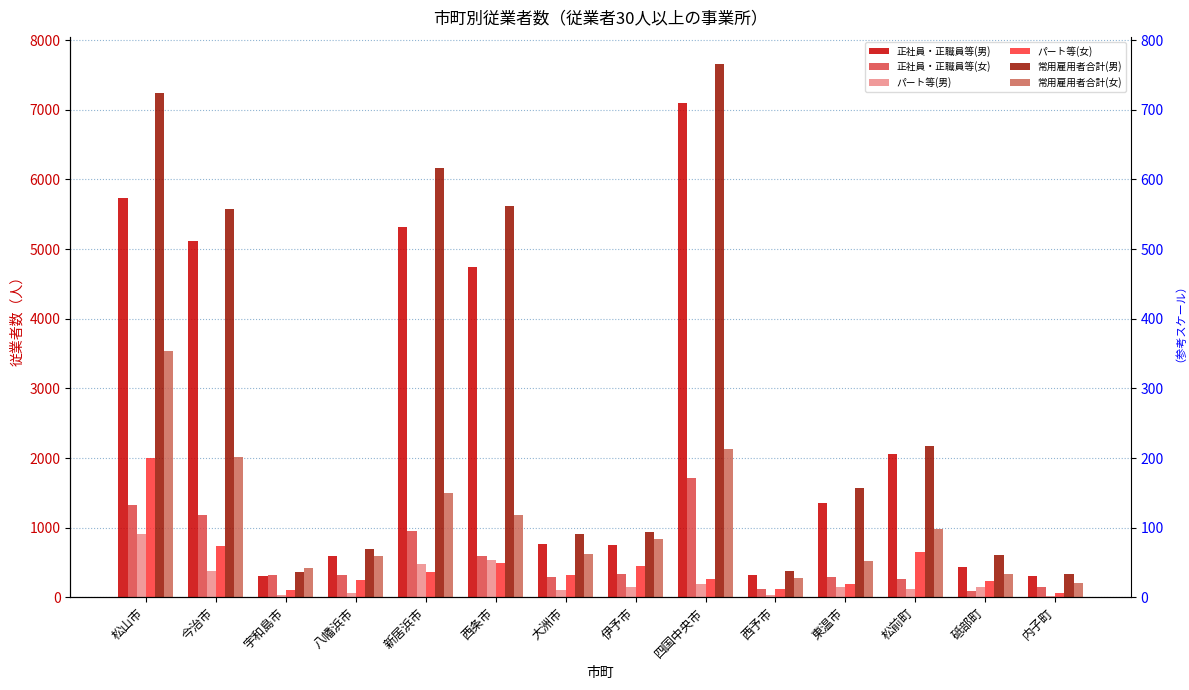

What position from the left is 八幡浜市?

4